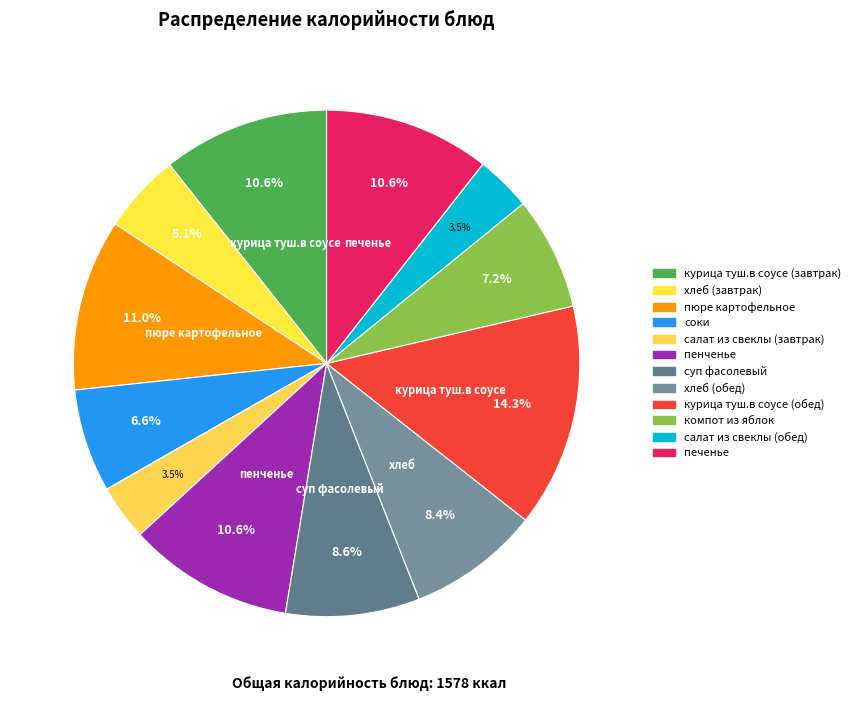

True or false: пюре картофельное accounts for 19% of the total.

False